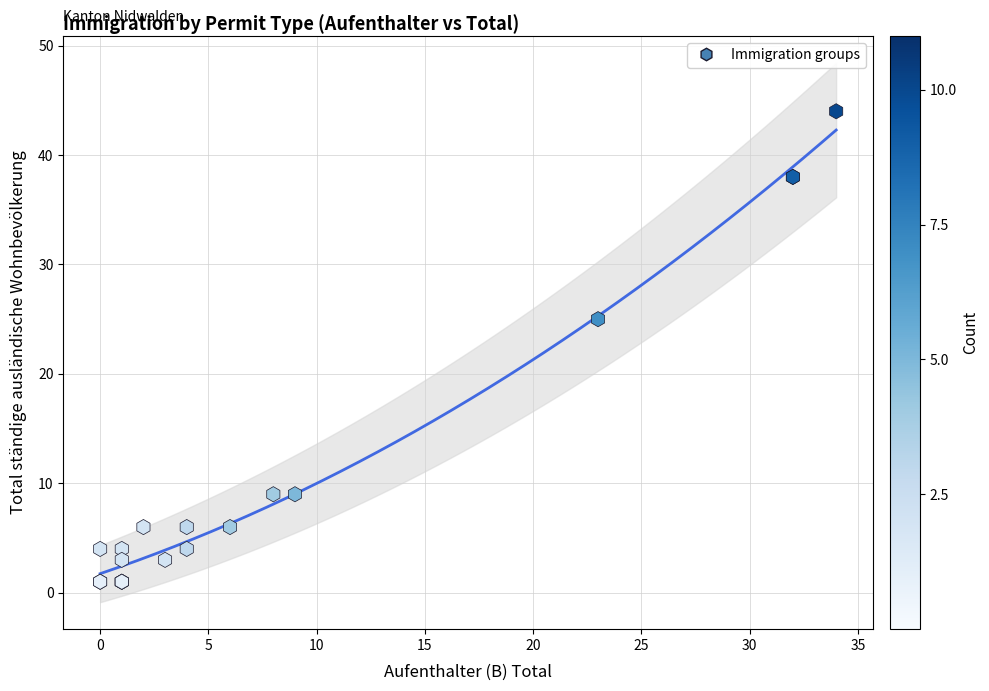

What Y value in the scatter plot is closest to 22?

25